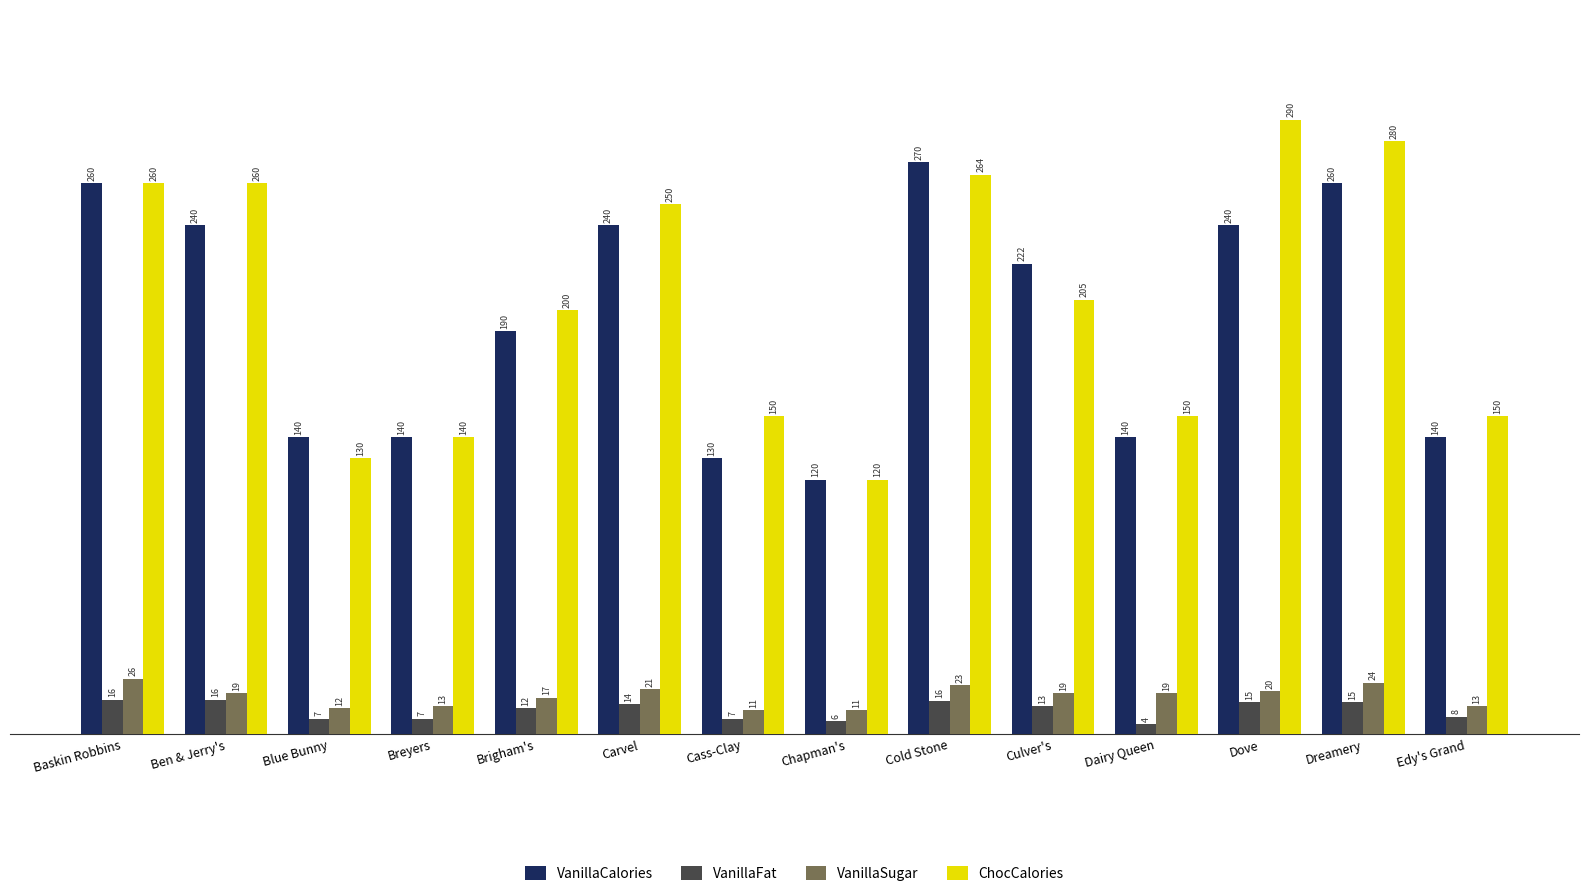

Which series has the widest spread of values?

ChocCalories